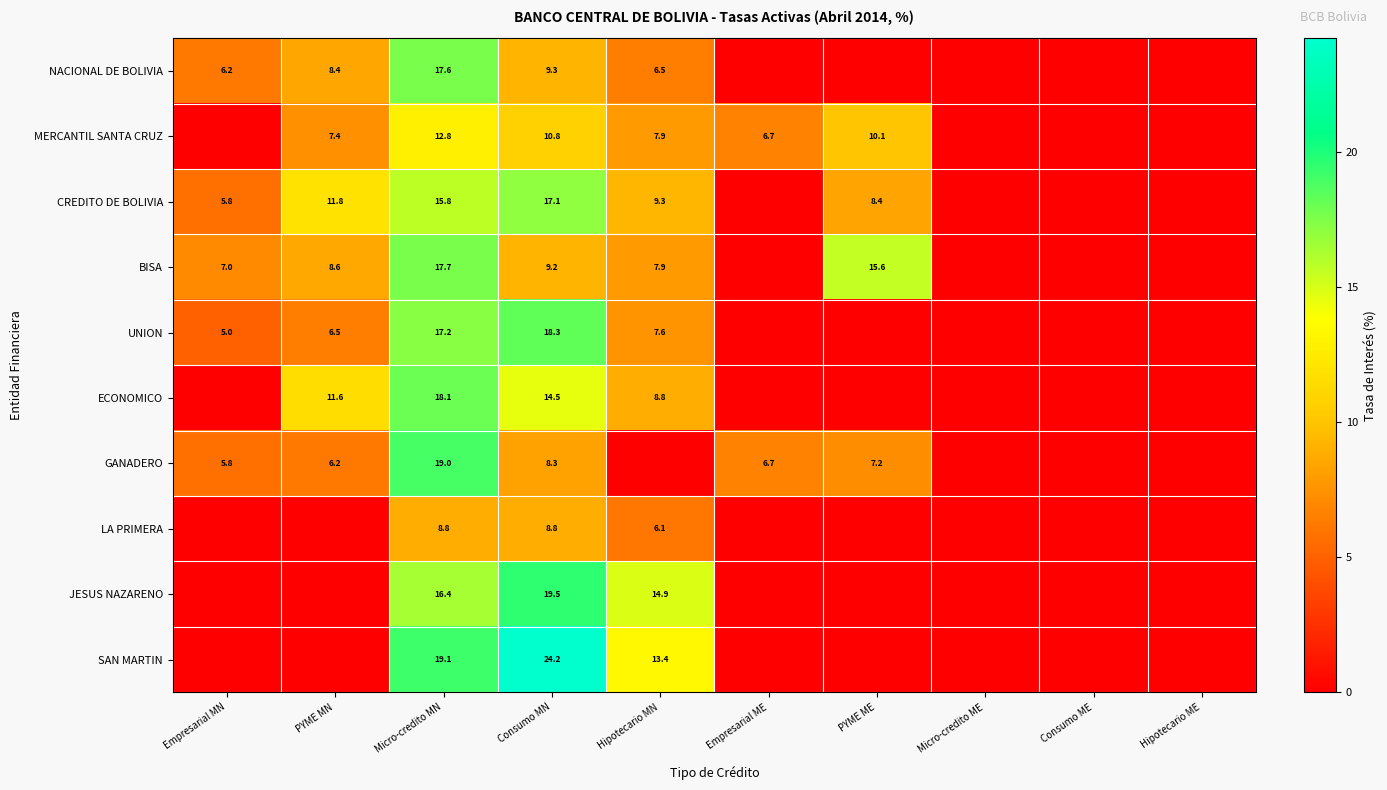

True or false: BISA has a value of 5.1 at PYME MN.

False